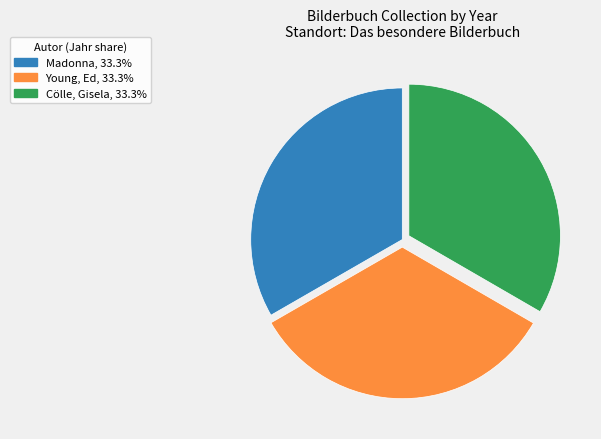

Combined, do Madonna and Cölle, Gisela account for over 50%?

Yes